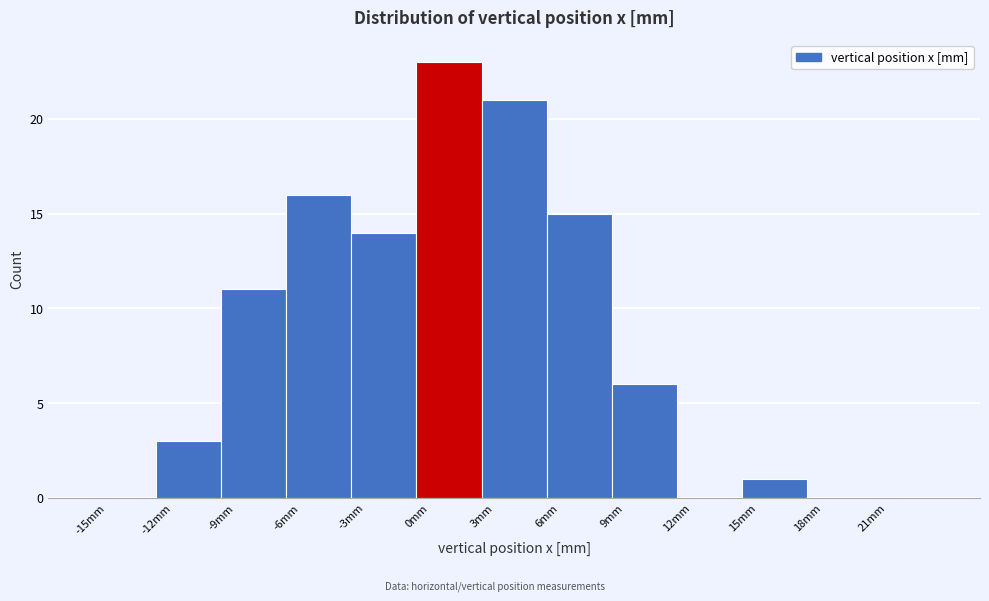

Over which range of the x-axis is the bar tallest?

0 to 3